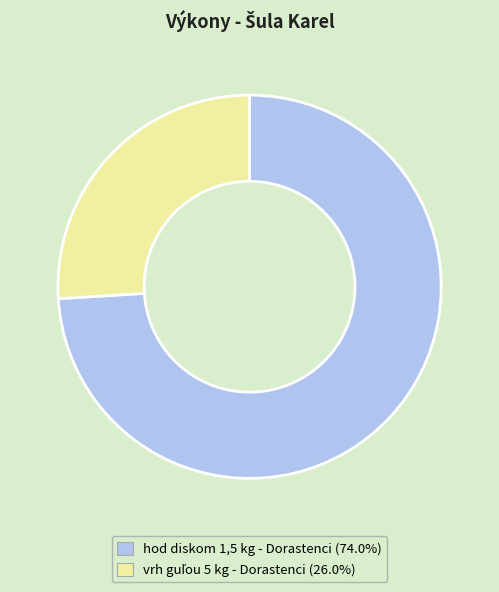

Does hod diskom 1,5 kg - Dorastenci account for over 50% of the chart?

Yes